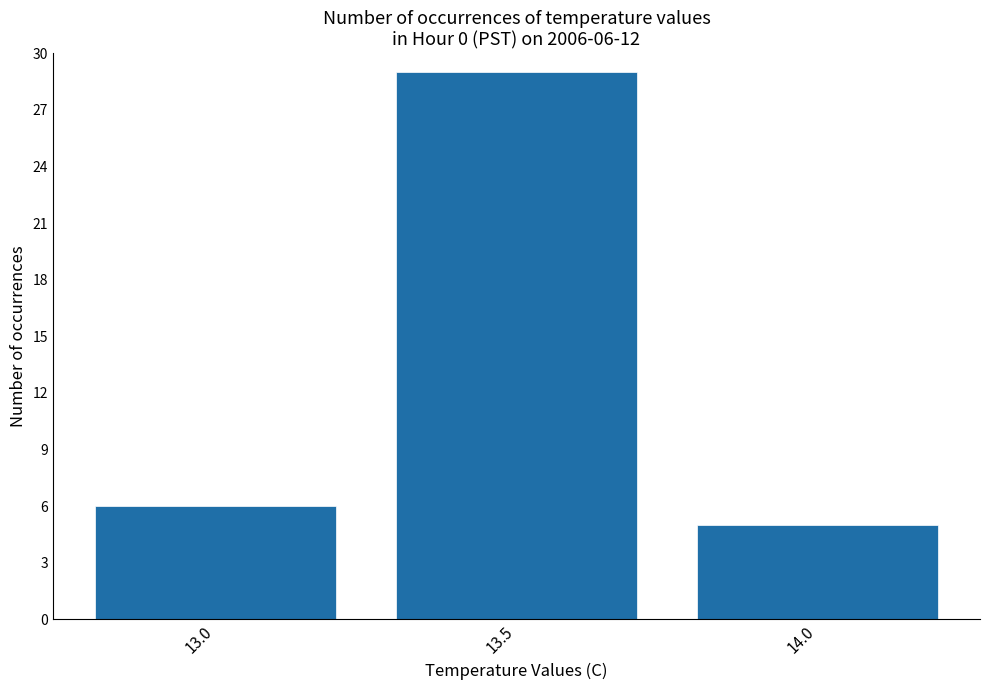

List the labels in order of value, smallest first.

14.0, 13.0, 13.5